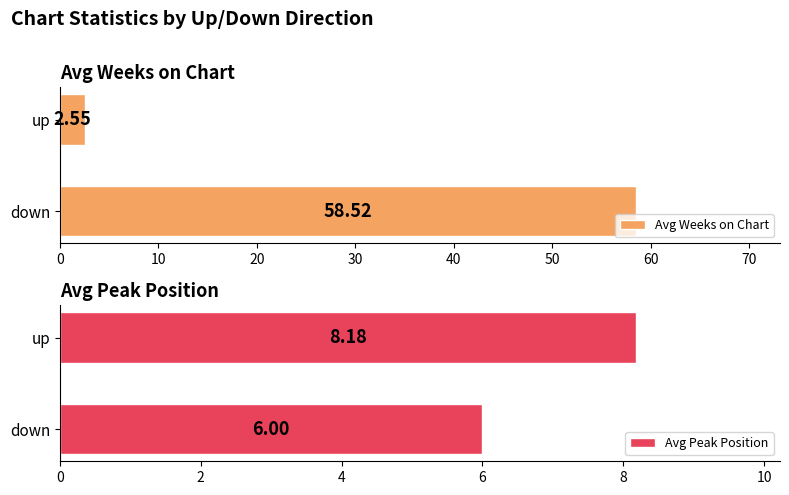

Which category has the highest value in the Avg Peak Position series?

up